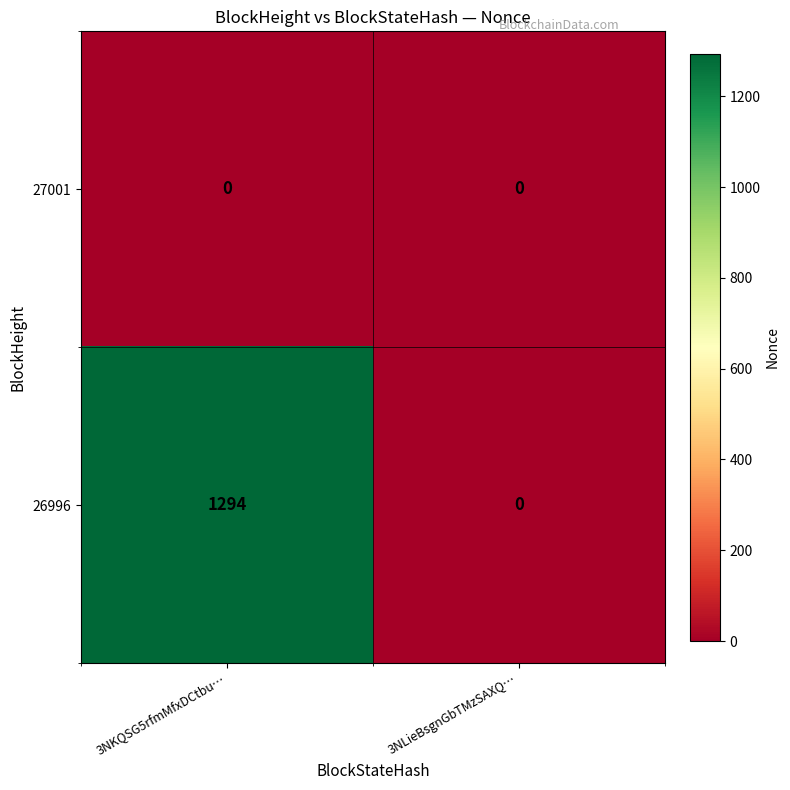

Which series has the largest range (max minus min)?

26996